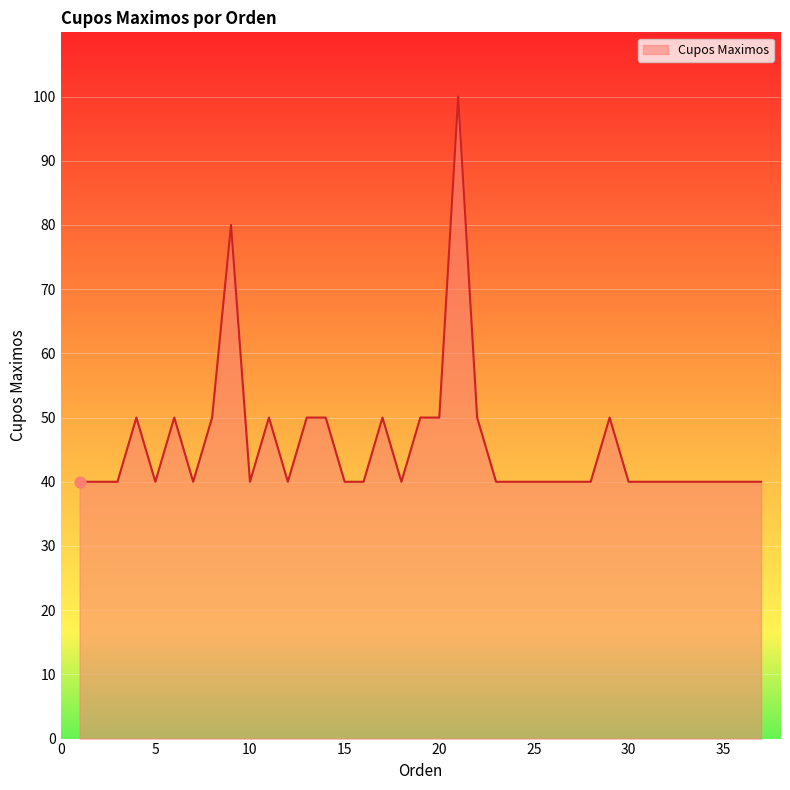

What is the smallest value displayed?

40